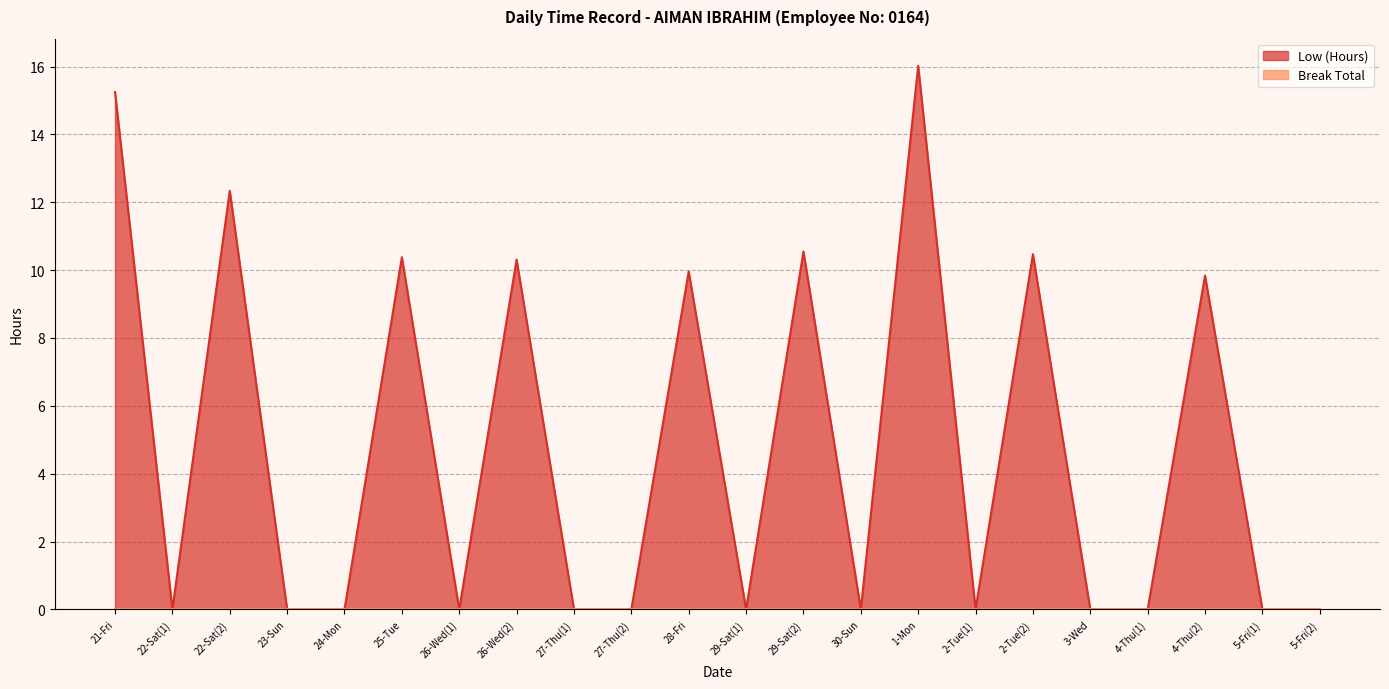

Reading left to right, extract all data points from this chart.

15.2	0.0	12.3	0.0	0.0	10.4	0.0	10.3	0.0	0.0	10.0	0.0	10.6	0.0	16.0	0.0	10.5	0.0	0.0	9.8	0.0	0.0